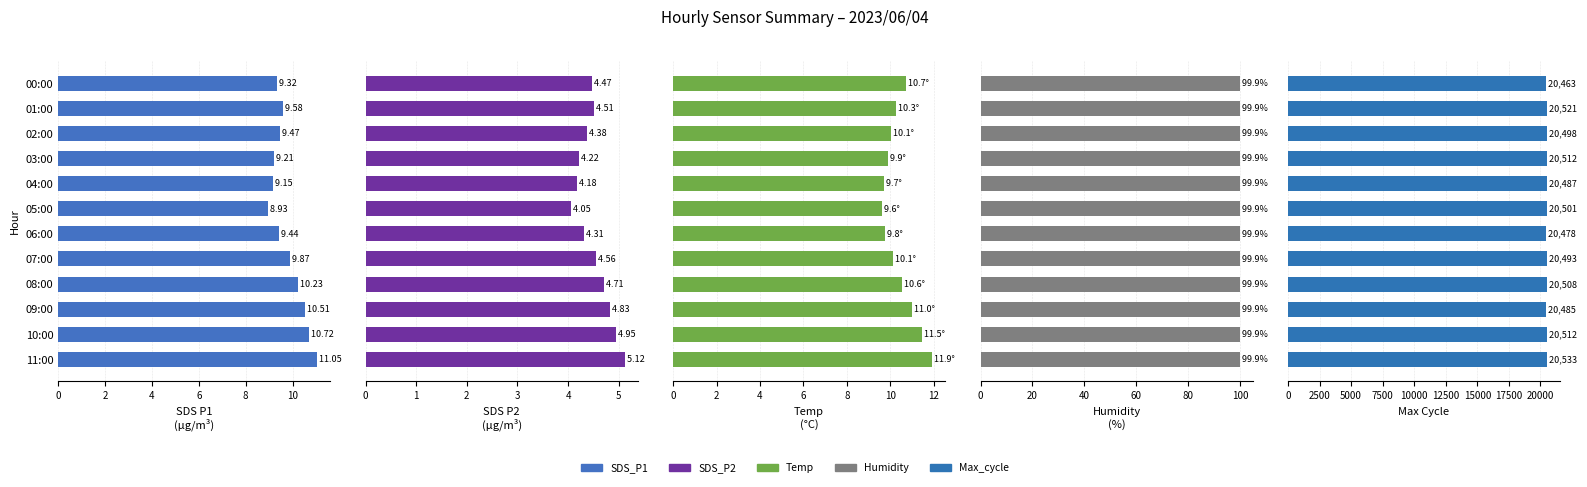

What is the label of the 9th bar from the right?

6